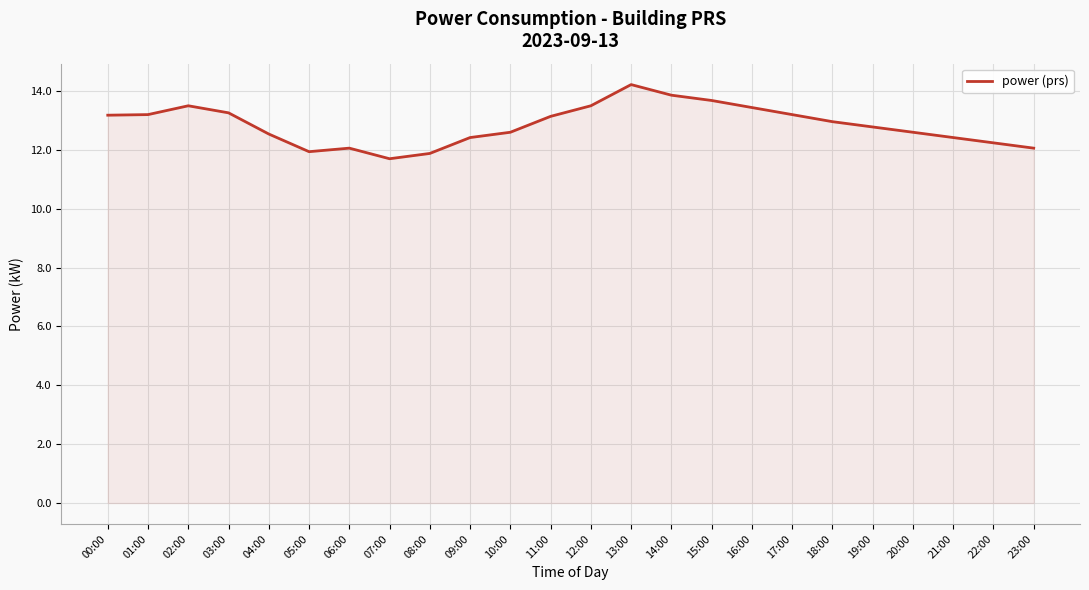

Does the chart have visible grid lines?

Yes